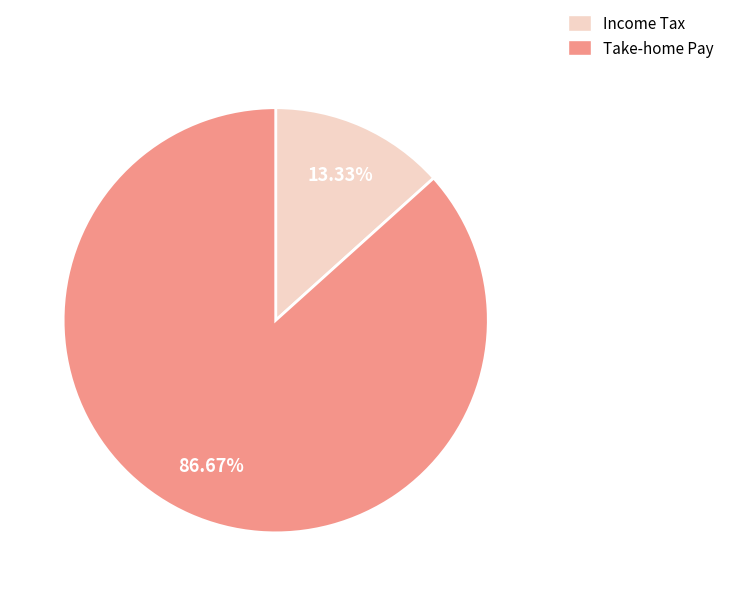

Count the number of slices in the pie.

2